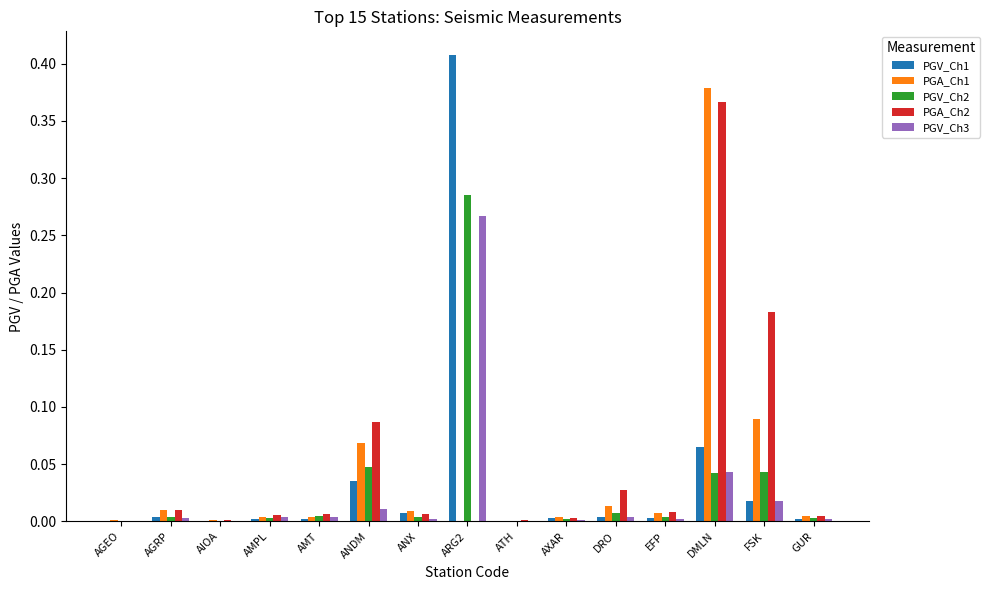

At which category is the sum across all series the highest?

ARG2